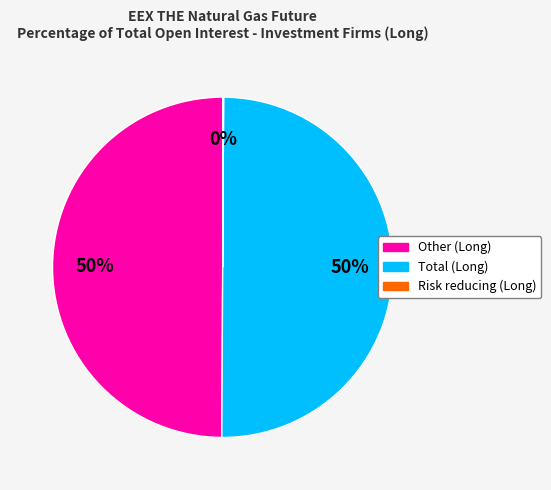

To the nearest percent, what is the difference between the largest and smallest slice percentages?

50%